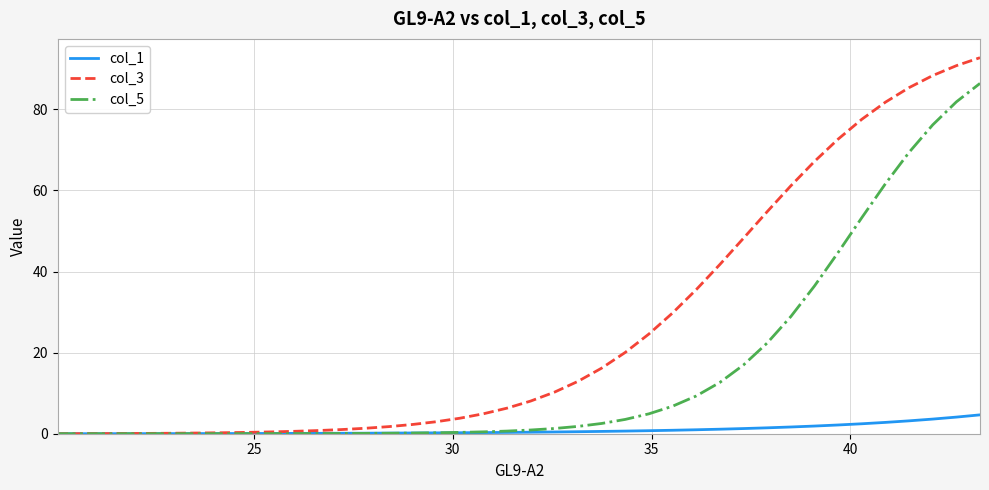

Which series has the largest total across all categories?

col_3